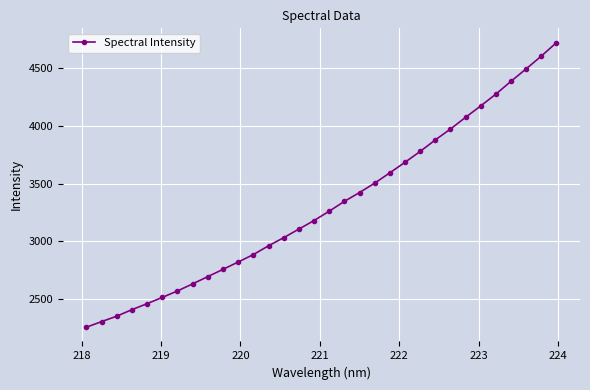

What is the smallest value displayed?

2259.1